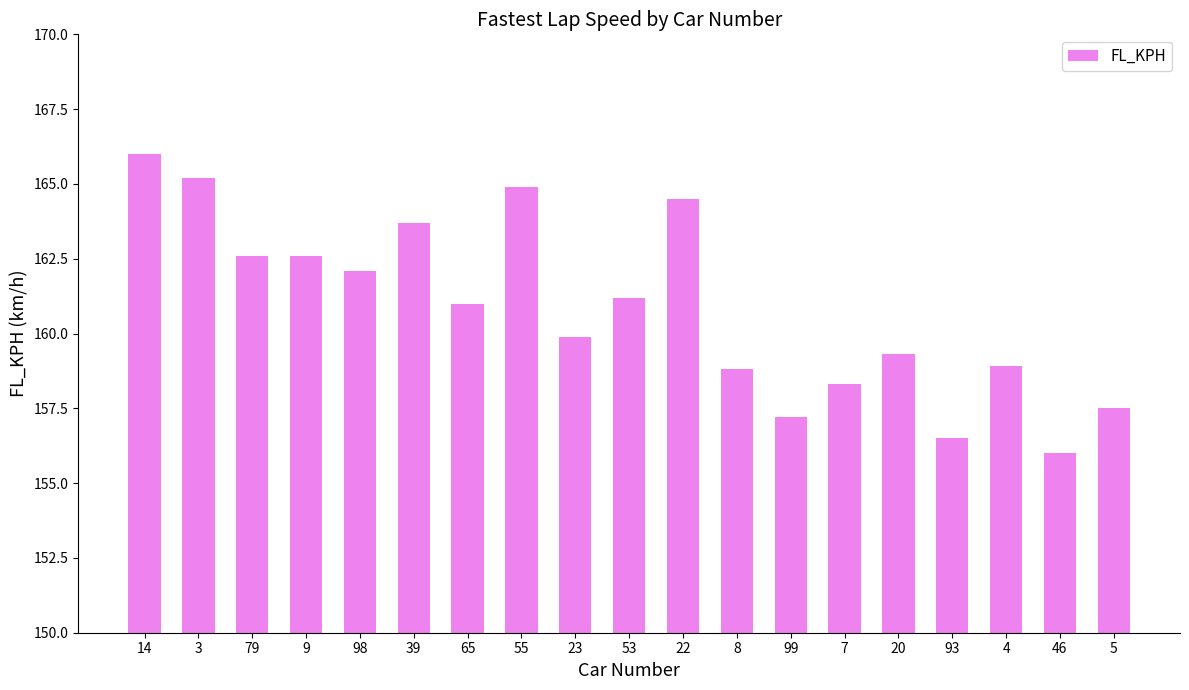

Reading right to left, list all the values displayed in this chart.

157.5	156.0	158.9	156.5	159.3	158.3	157.2	158.8	164.5	161.2	159.9	164.9	161.0	163.7	162.1	162.6	162.6	165.2	166.0